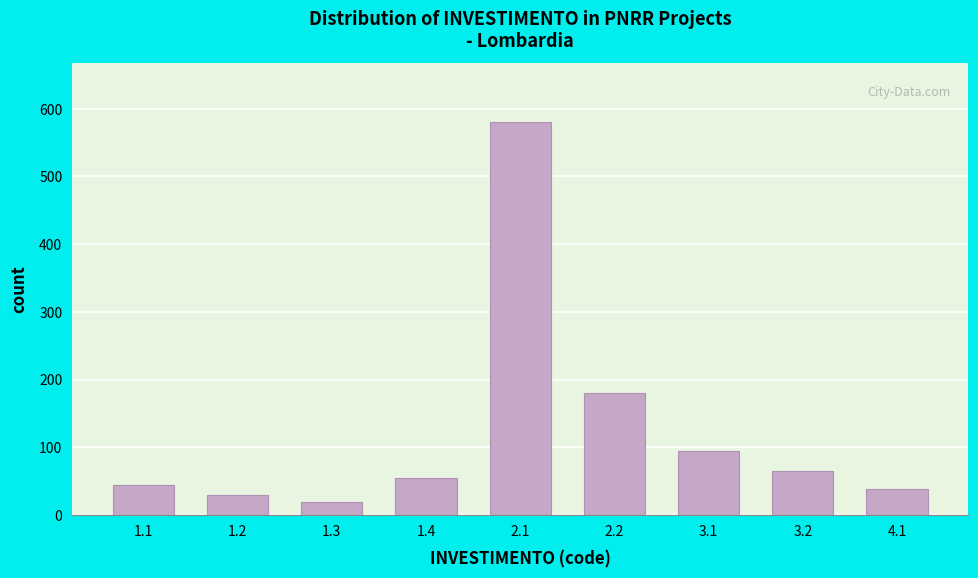

Reading right to left, transcribe all the data shown in this chart.

4.1=39	3.2=65	3.1=95	2.2=180	2.1=580	1.4=55	1.3=20	1.2=30	1.1=45